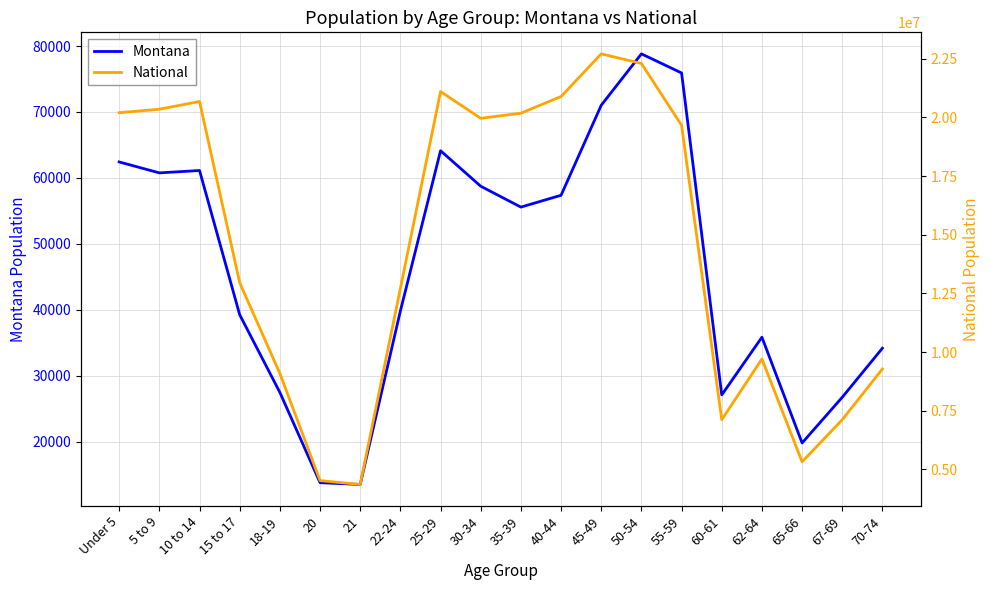

How many lines are shown in the chart?

2